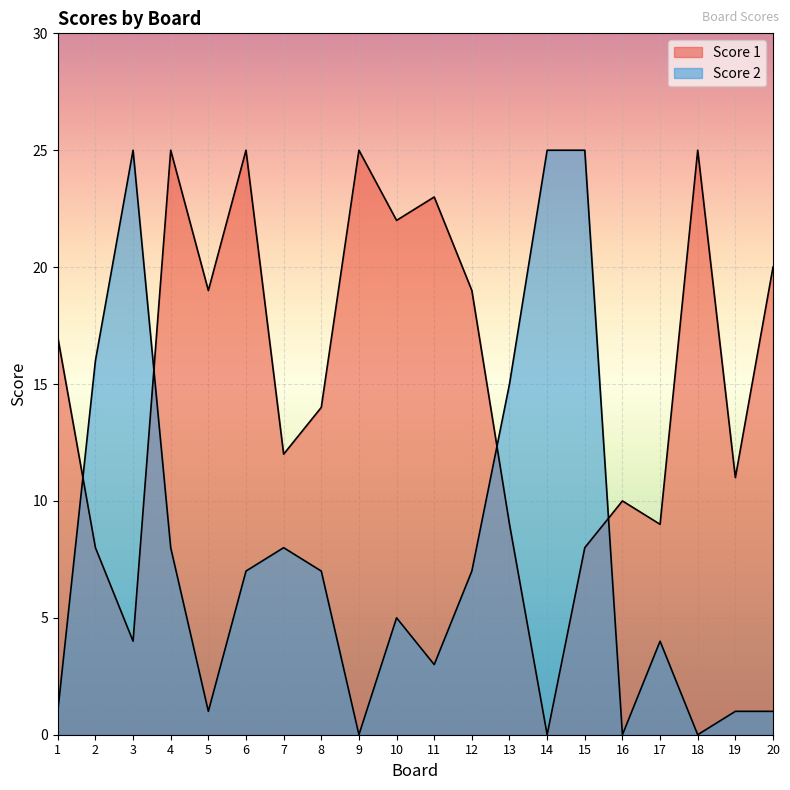

True or false: Score 1 has more than 2 interior local peaks.

True